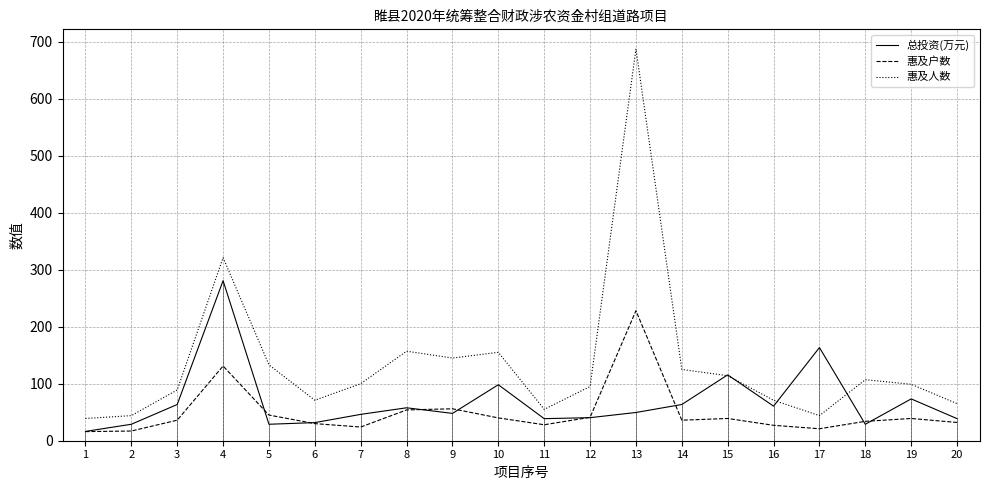

Which category has the highest value across all series?

13